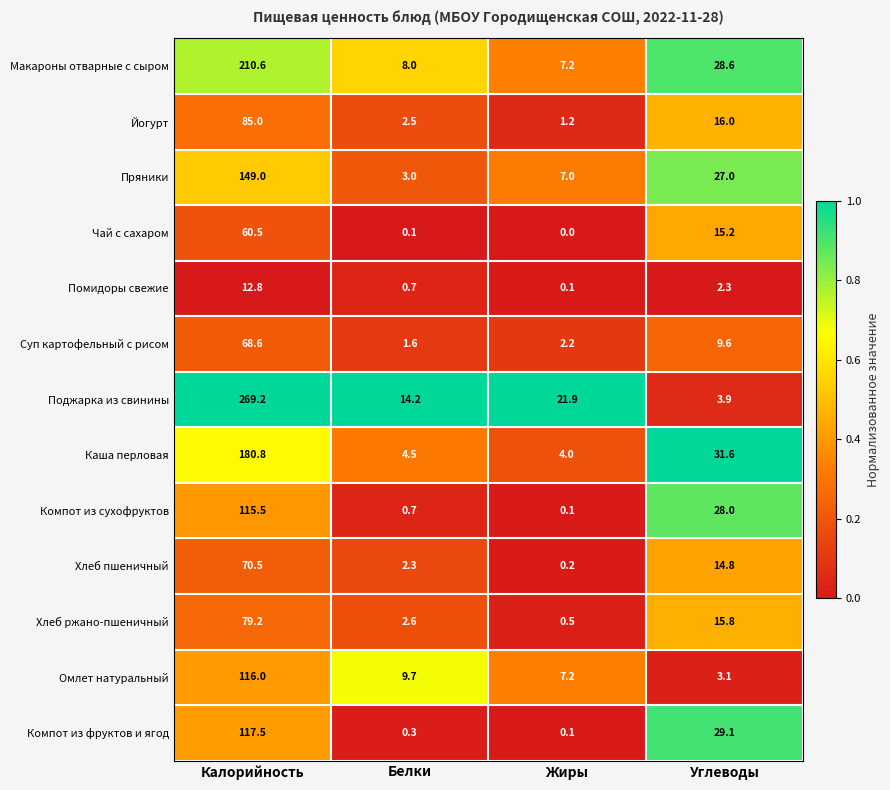

Is the value of Поджарка из свинины at Жиры greater than the value of Суп картофельный с рисом at Белки?

Yes